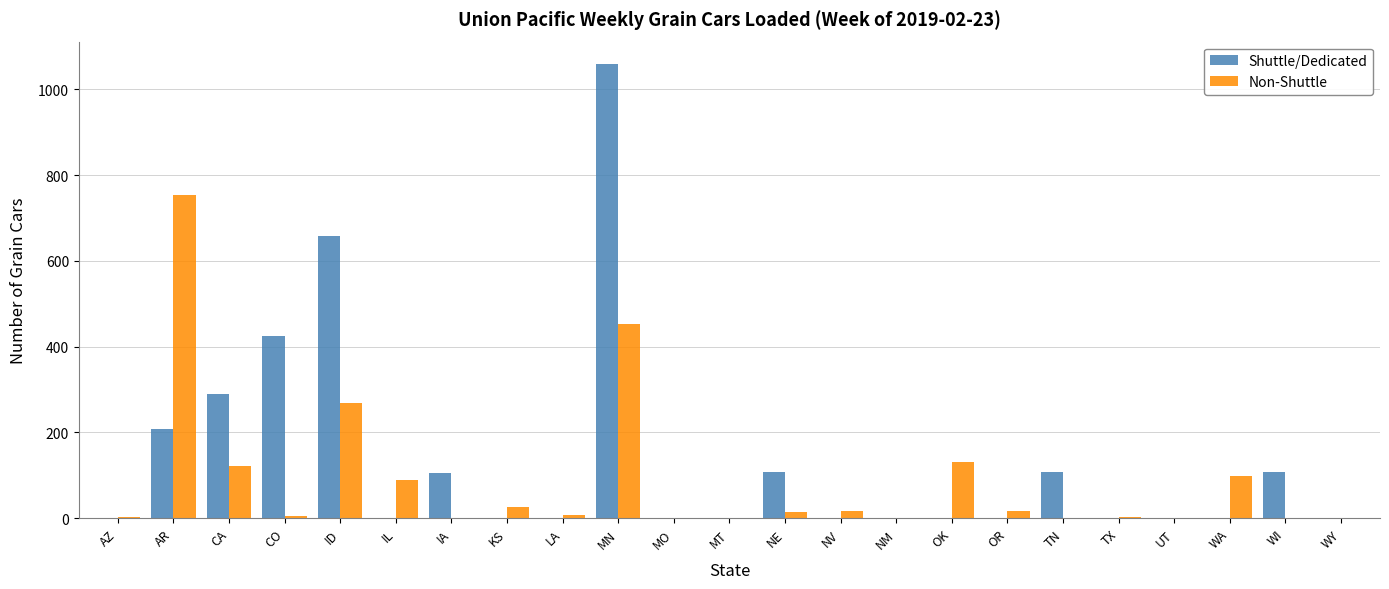

What is the sum of the Non-Shuttle values at MN and AR?

1205